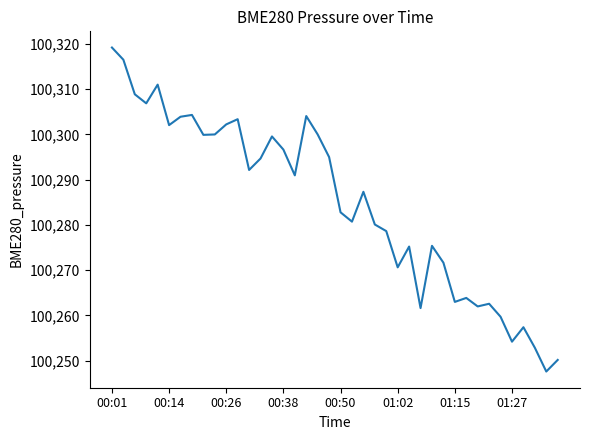

What is the difference between the maximum and minimum values?

71.5